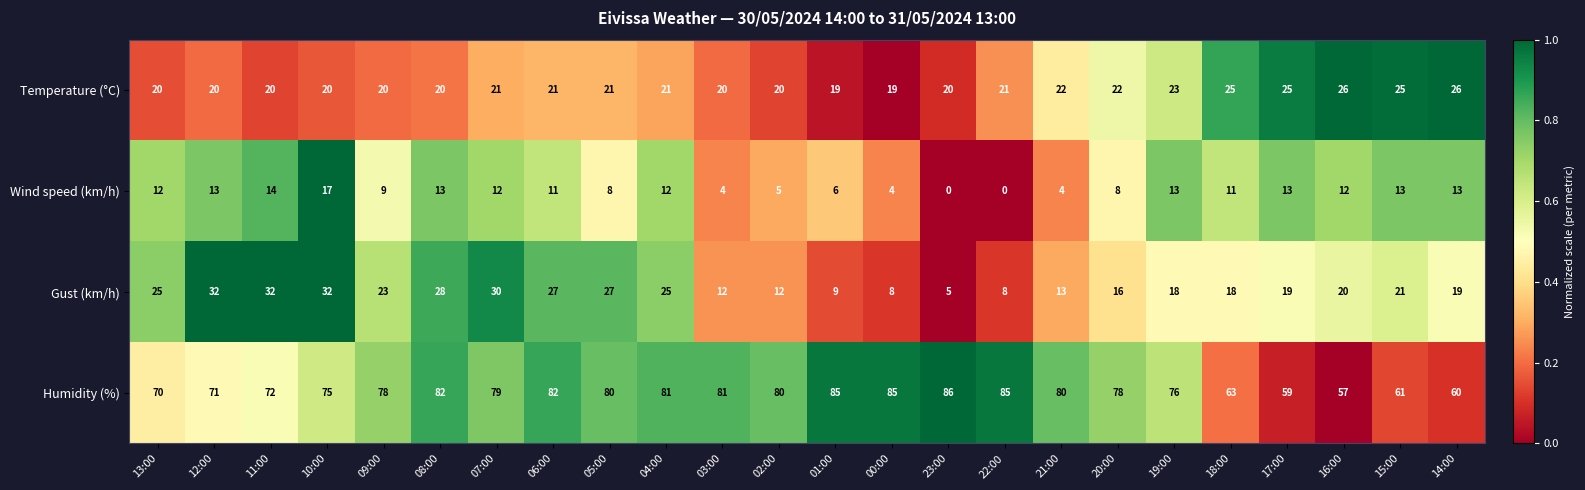

List the series in order of their peak value, highest first.

Humidity (%), Gust (km/h), Temperature (°C), Wind speed (km/h)